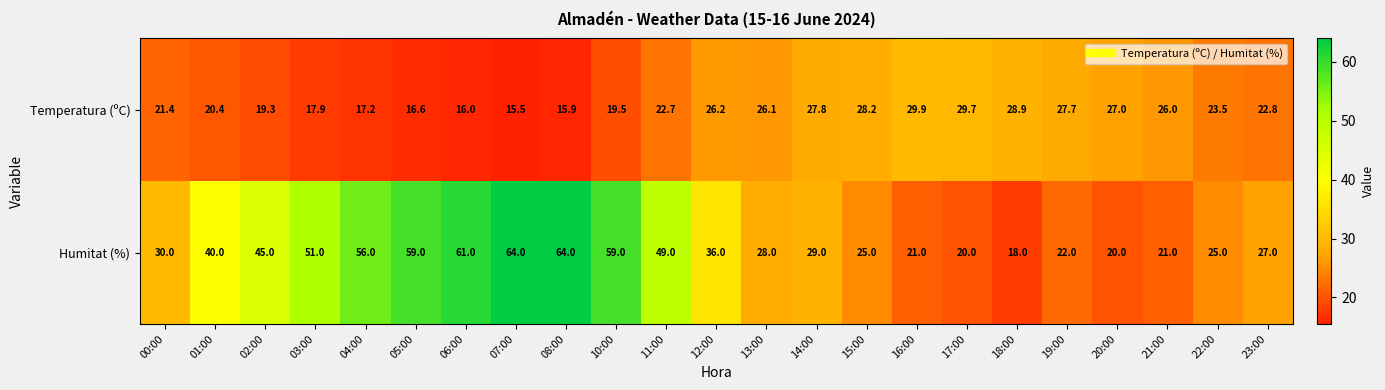

What is the sum of the Temperatura (ºC) values at 00:00 and 20:00?

48.4